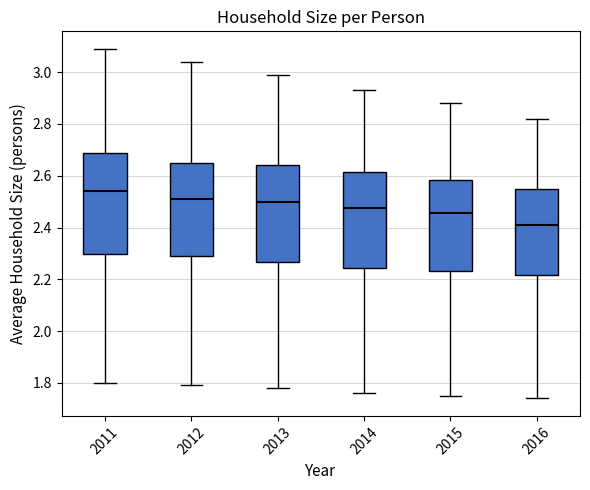

Reading left to right, read every box against the y-axis: the position of its median line, the range the box covers, and the ends of its whiskers. The values are not printed on the chart, so give them approximately, as read against the axis.

2011: median 2.54, box 2.30 to 2.68, whiskers 1.80 to 3.10
2012: median 2.52, box 2.30 to 2.66, whiskers 1.80 to 3.04
2013: median 2.50, box 2.26 to 2.64, whiskers 1.78 to 3.00
2014: median 2.48, box 2.24 to 2.62, whiskers 1.76 to 2.94
2015: median 2.46, box 2.24 to 2.58, whiskers 1.76 to 2.88
2016: median 2.42, box 2.22 to 2.56, whiskers 1.74 to 2.82